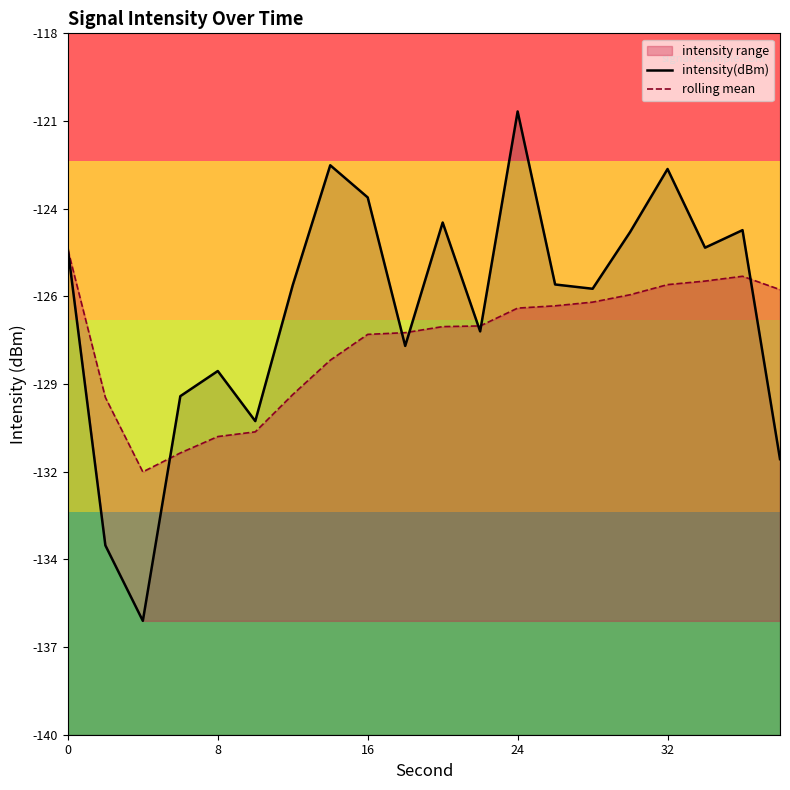

What is the smallest value displayed?

-136.4